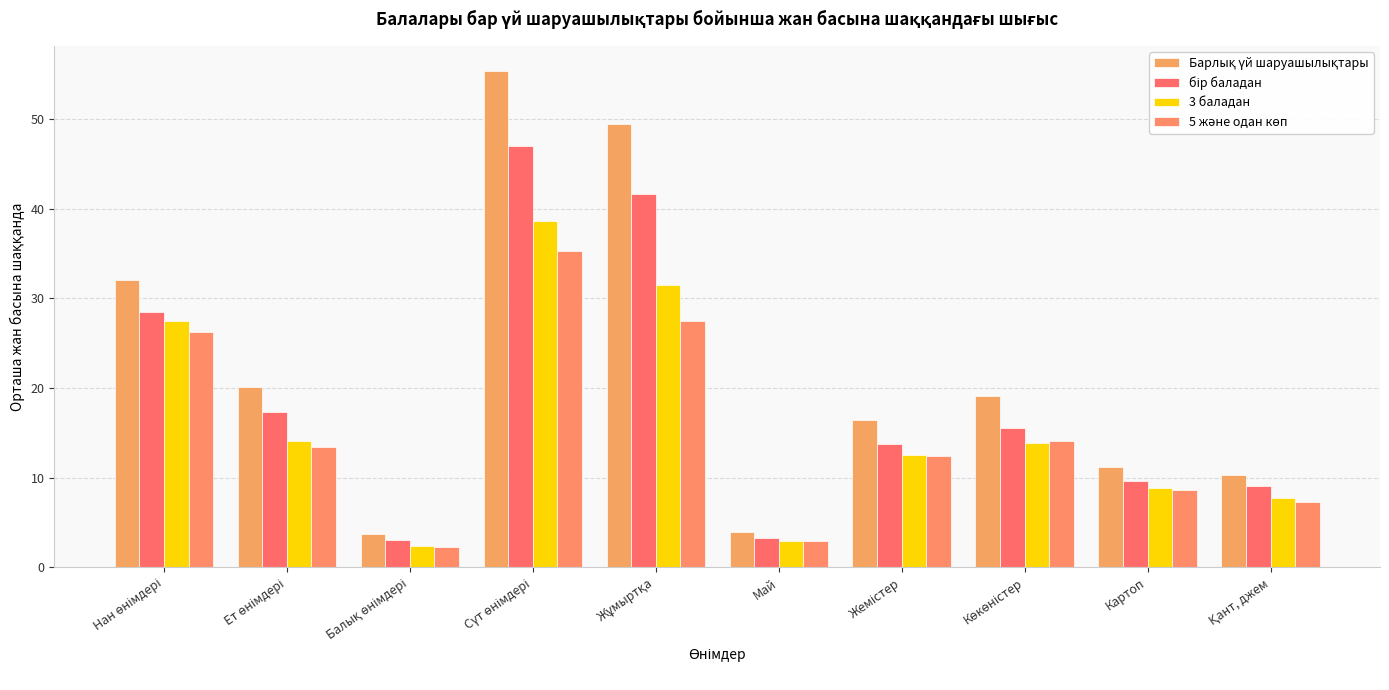

Reading left to right, extract all data points from this chart.

Барлық үй шаруашылықтары: 32.0	20.1	3.7	55.4	49.4	3.9	16.4	19.1	11.2	10.3
бір баладан: 28.5	17.3	3.0	47.0	41.7	3.3	13.7	15.5	9.6	9.1
3 баладан: 27.5	14.1	2.4	38.6	31.5	3.0	12.6	13.9	8.9	7.7
5 және одан көп: 26.3	13.4	2.2	35.3	27.4	2.9	12.4	14.1	8.7	7.3